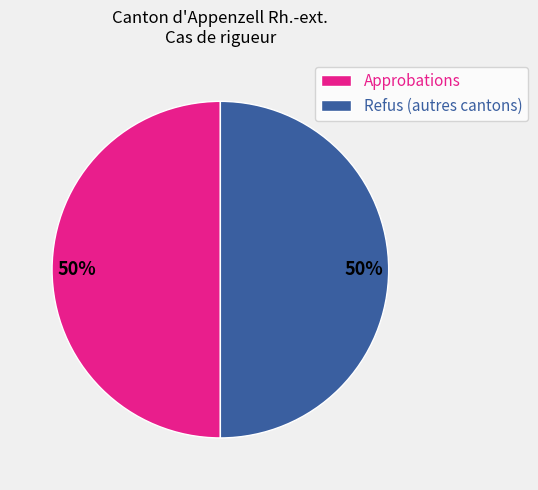

Approximately how many times larger is the value at Approbations compared to Refus (autres cantons)?

1.0